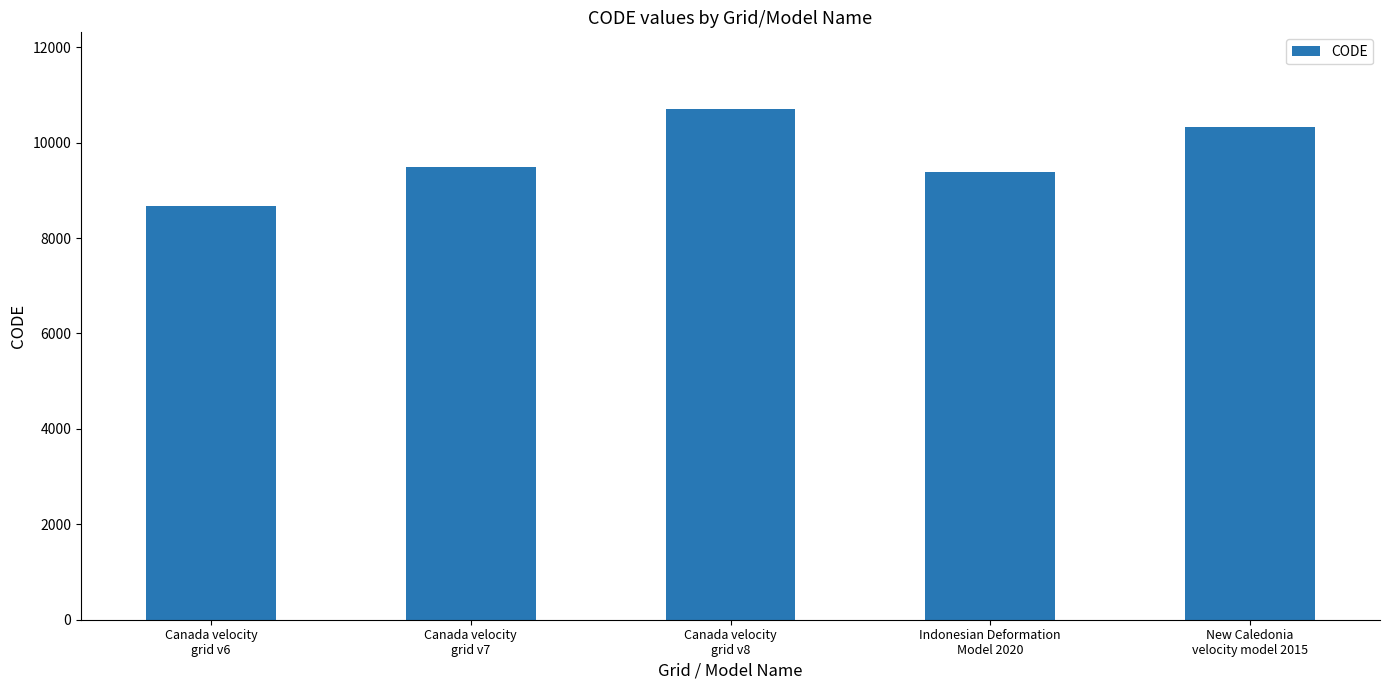

True or false: the data shows 5436 at Canada velocity
grid v8.

False